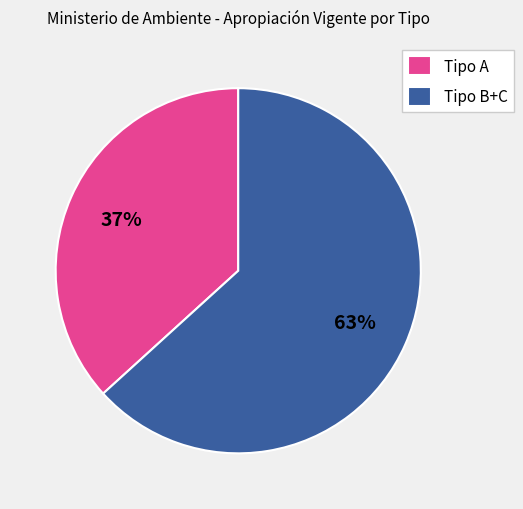

What is the largest slice in the pie chart?

Tipo B+C